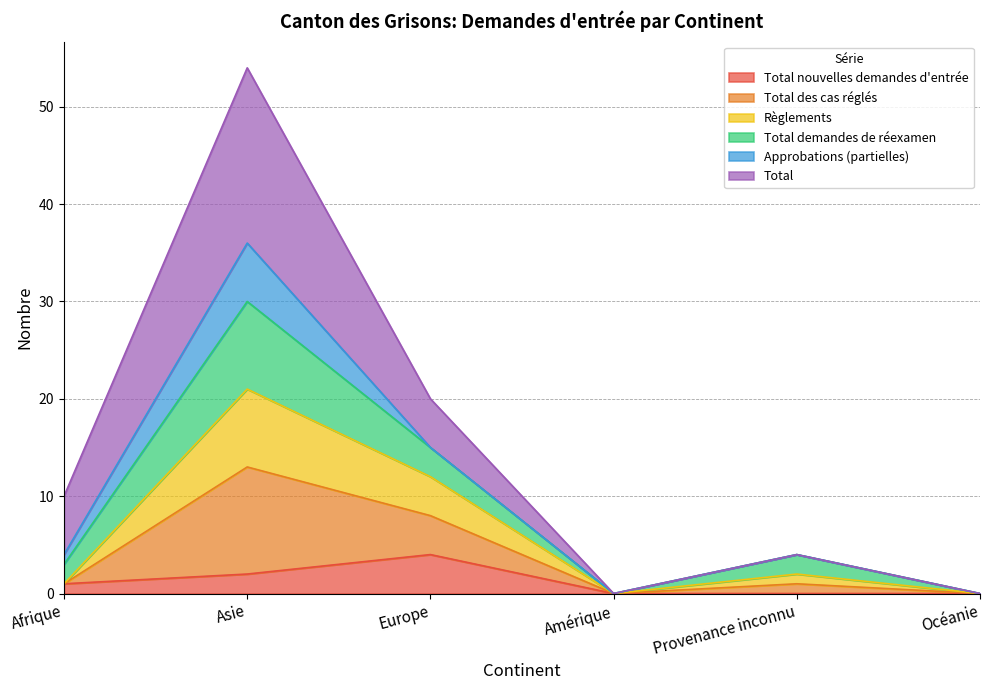

True or false: Total demandes de réexamen and Total nouvelles demandes d'entrée cross at least once.

False